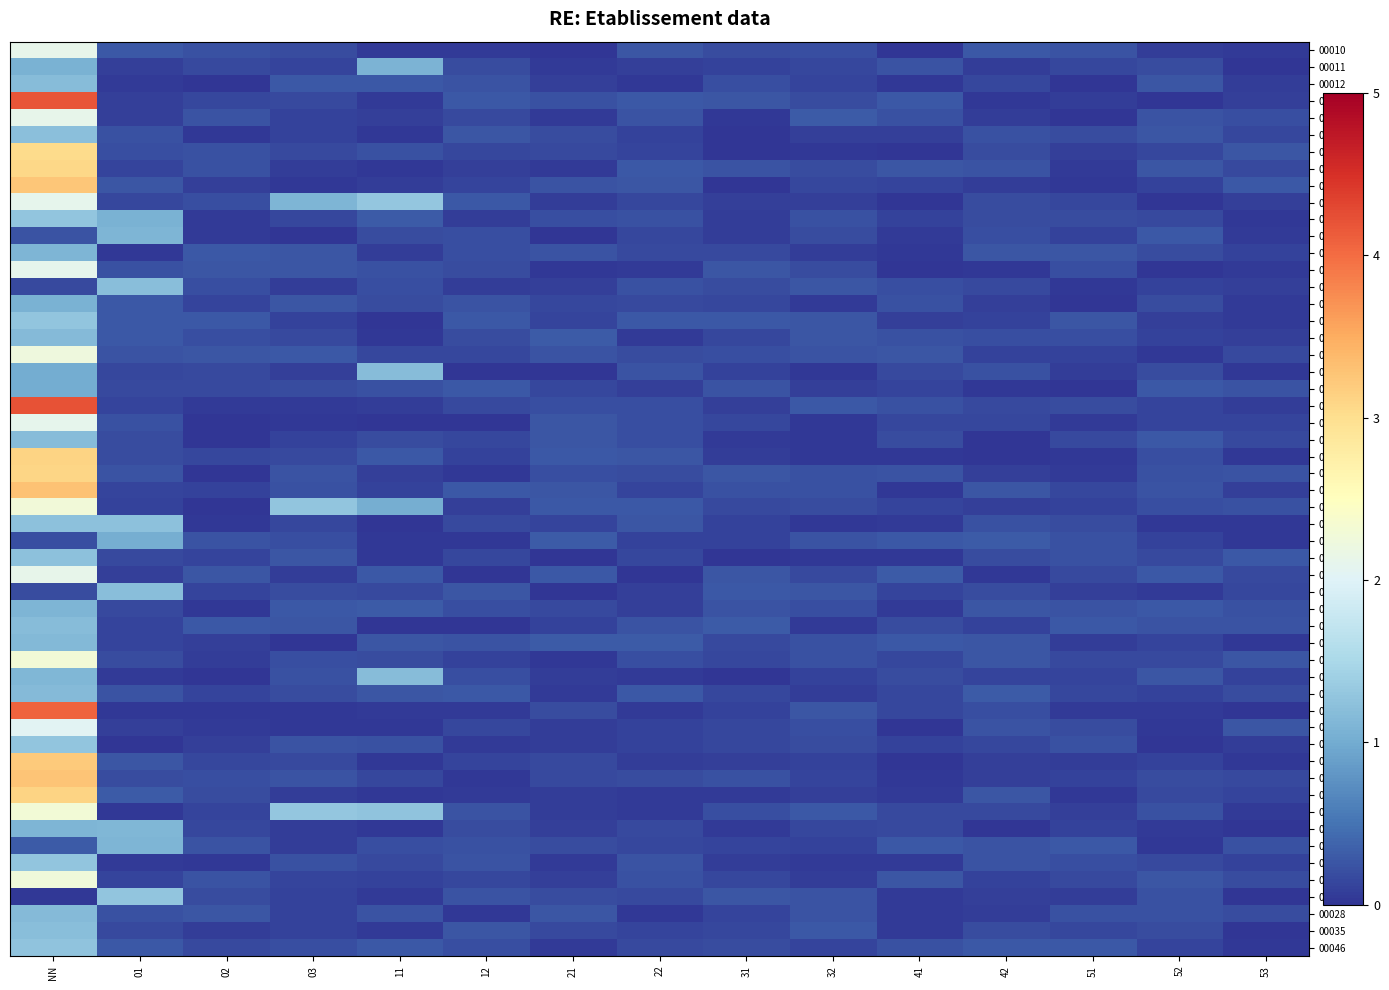

At which category is the sum across all series the highest?

NN